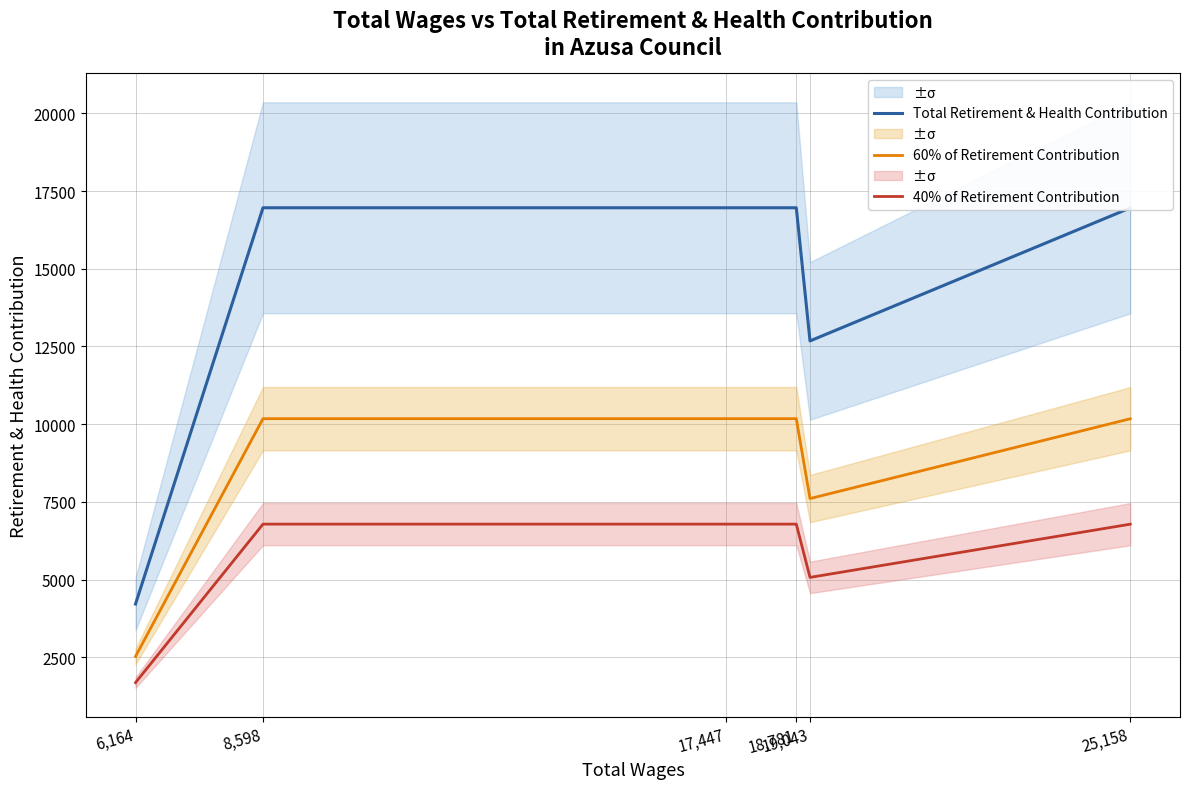

How many data points in 40% of Retirement Contribution are less than 6785?

3